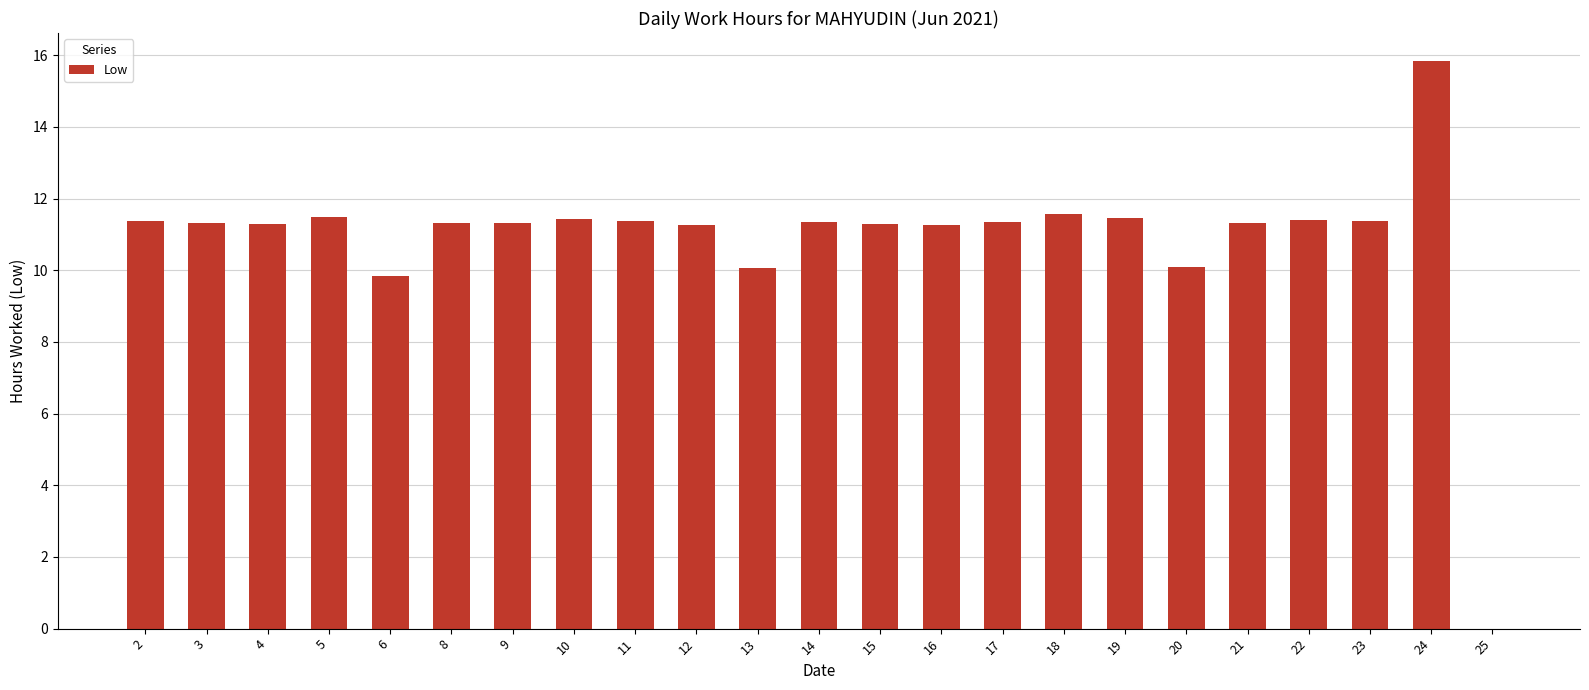

Approximately how many times larger is the value at 14 compared to 24?

0.7